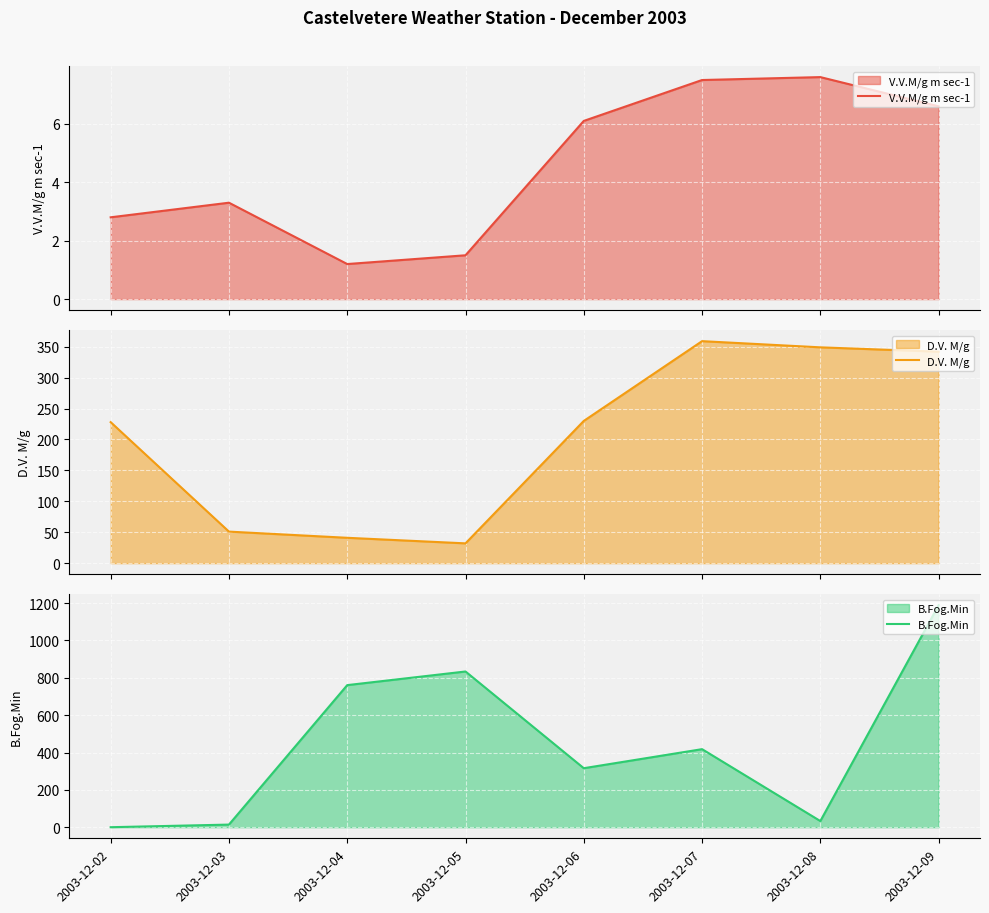

What is the average value of the D.V. M/g series?

204